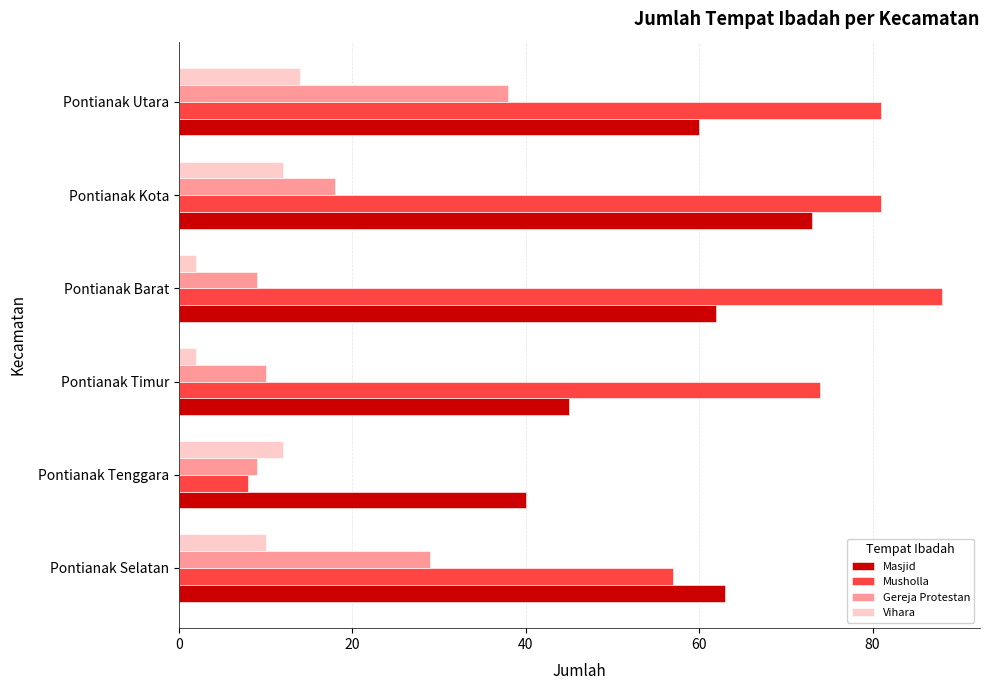

At which category is the sum across all series the highest?

Pontianak Utara